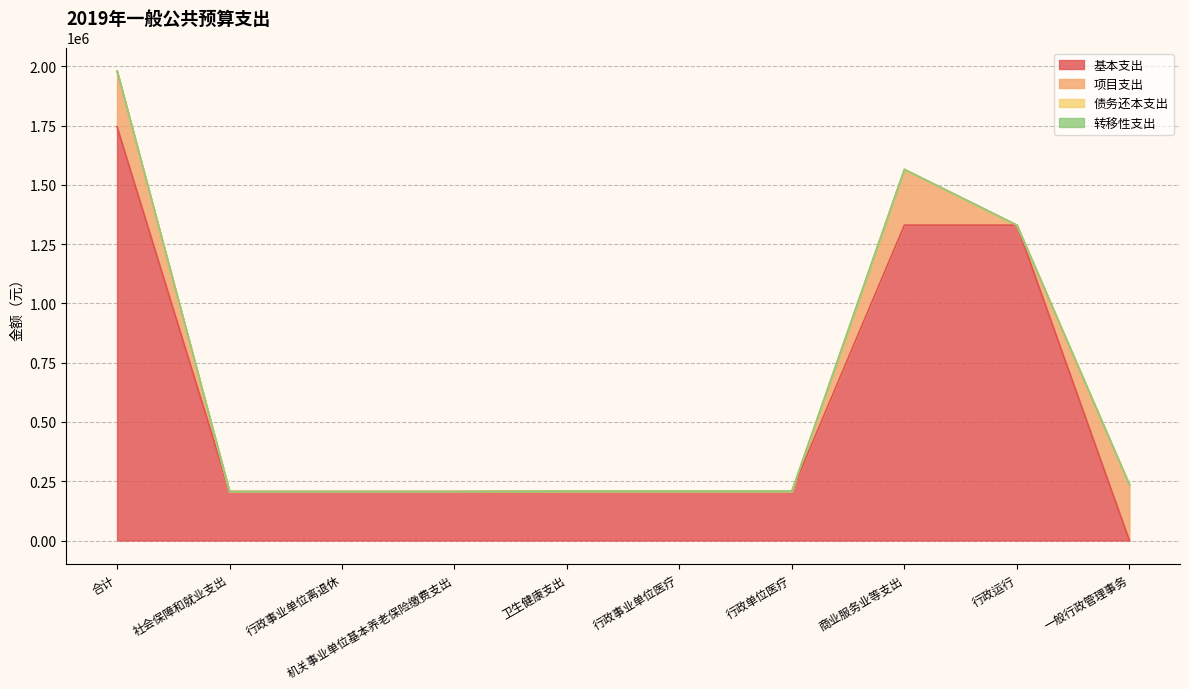

What is the sum of the 项目支出 values at 合计 and 社会保障和就业支出?

235000